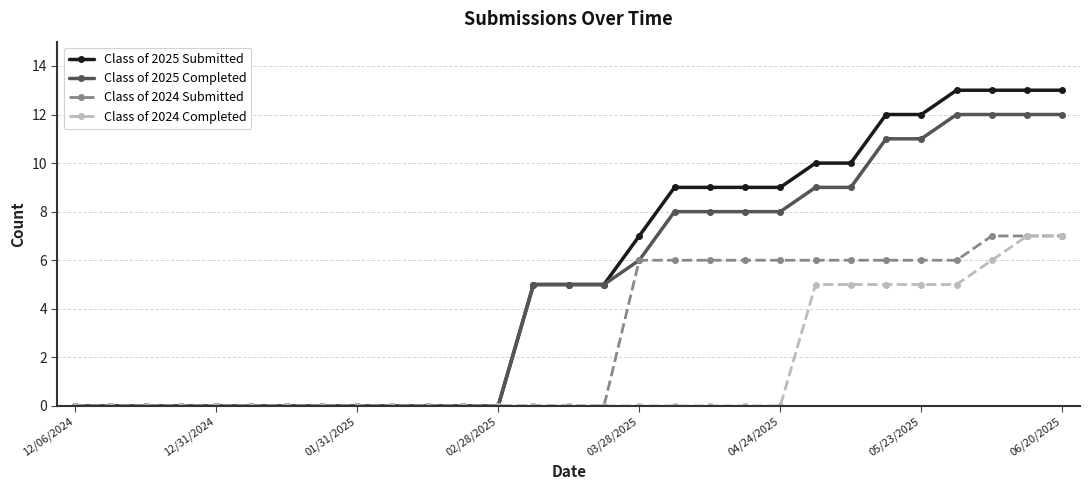

What is the greatest value displayed?

13